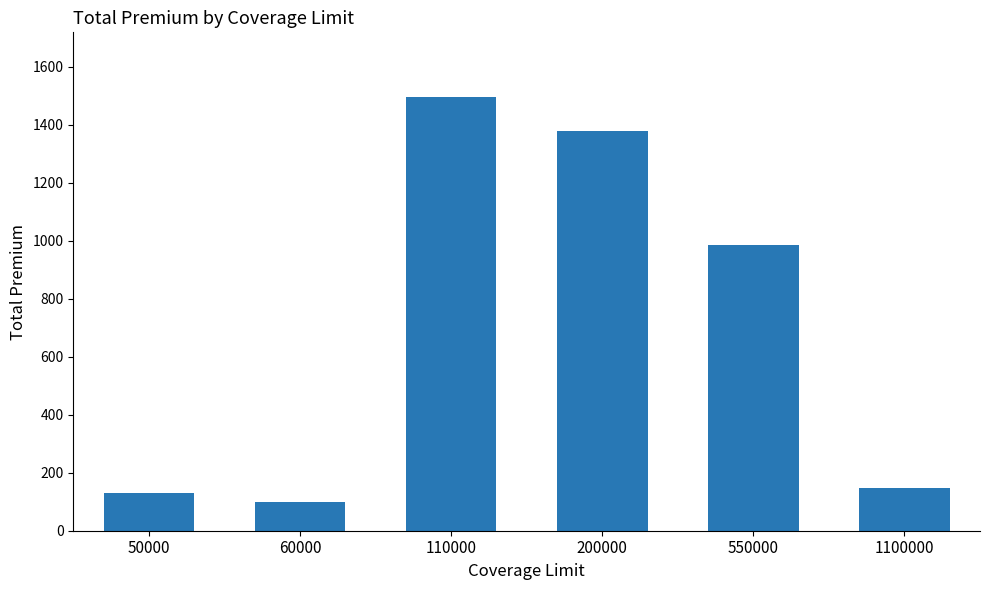

What is the value of the 3rd bar from the left?

1494.1